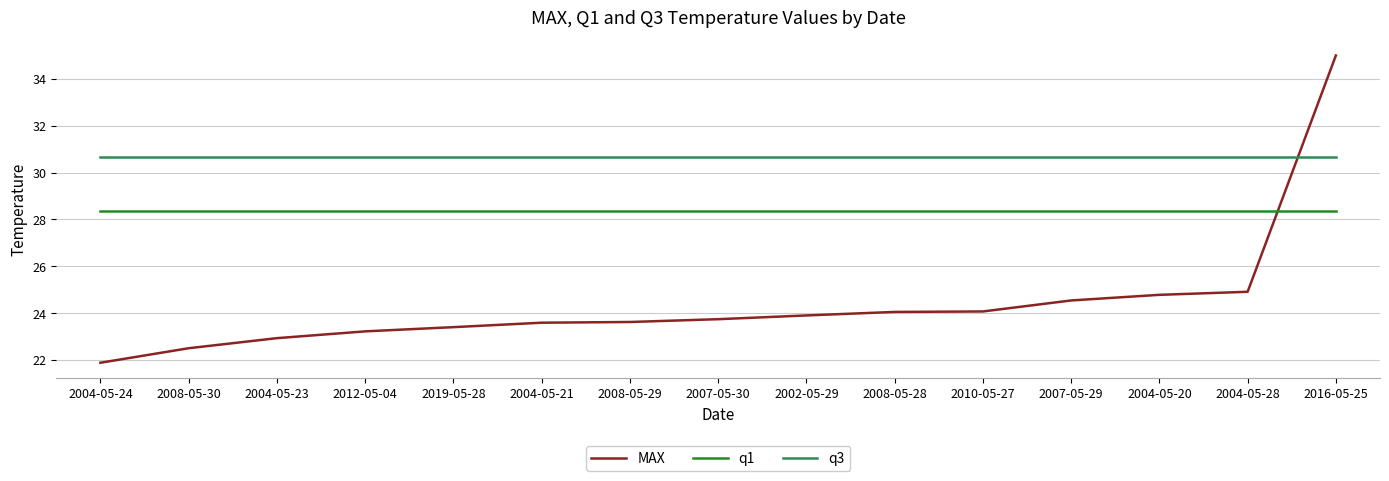

What is the sum of all q3 values?

459.9